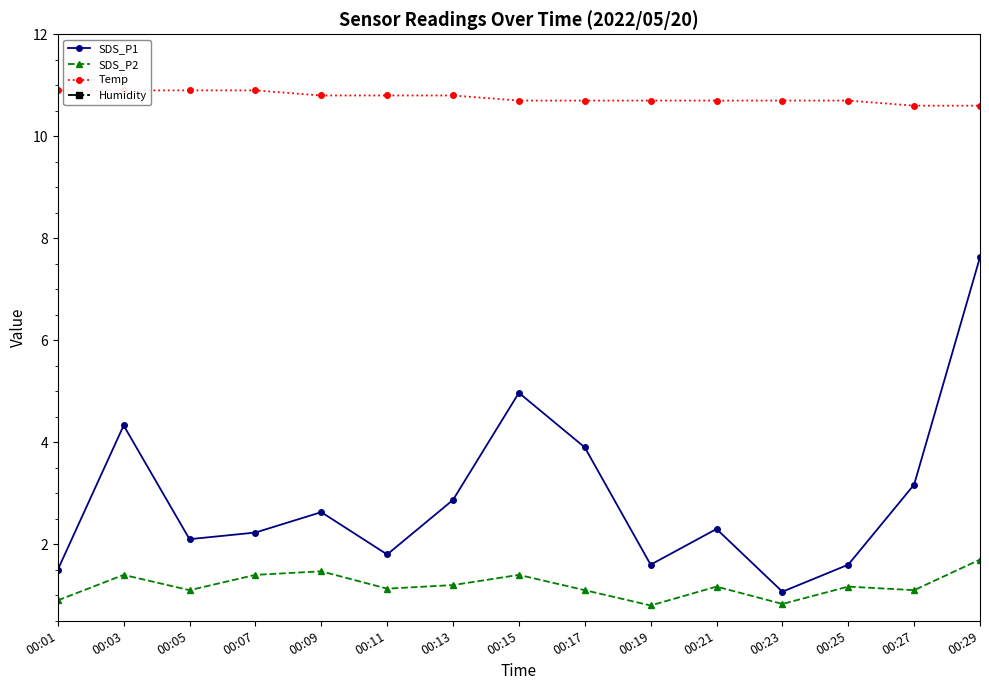

Does the chart have visible grid lines?

No